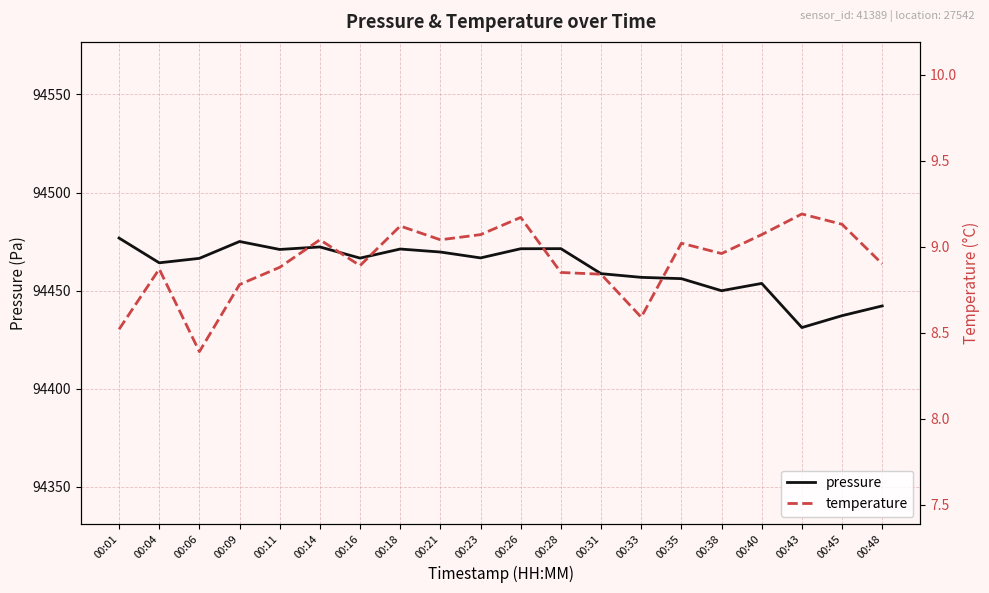

Rank the series by their maximum value, from highest to lowest.

pressure, temperature